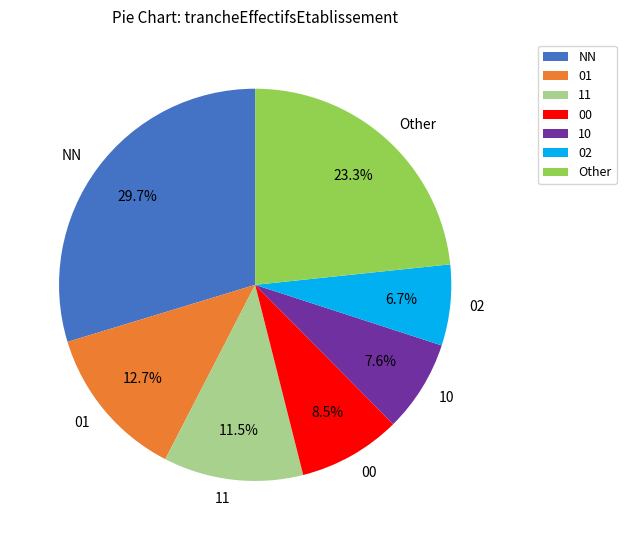

Which slice is the largest?

NN